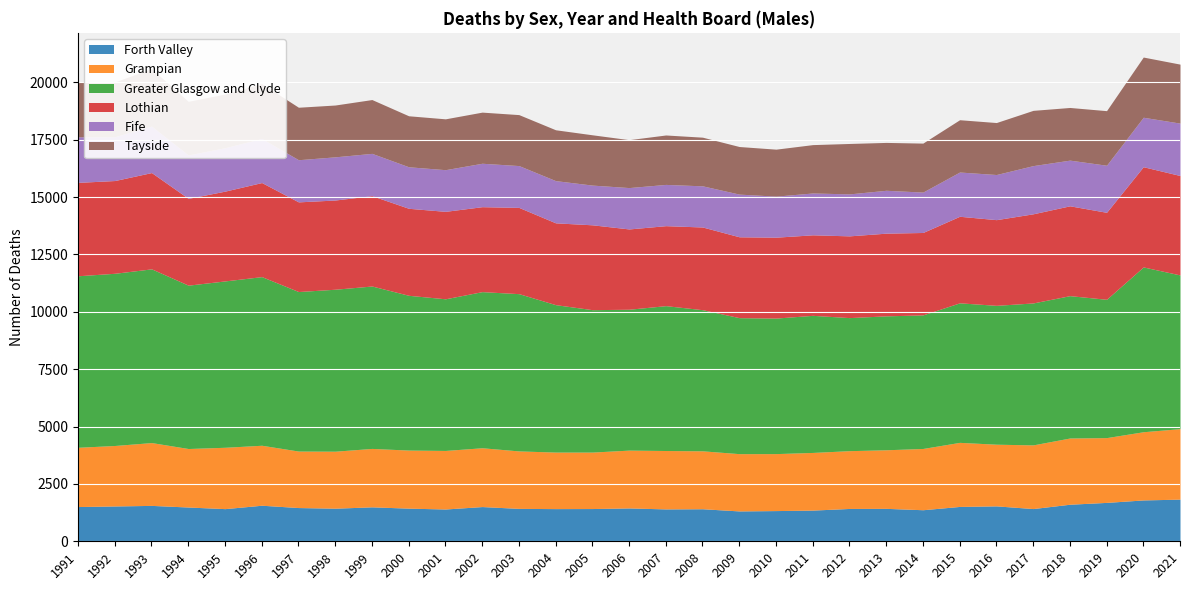

True or false: Greater Glasgow and Clyde has more than 0 points higher than both neighbors.

True